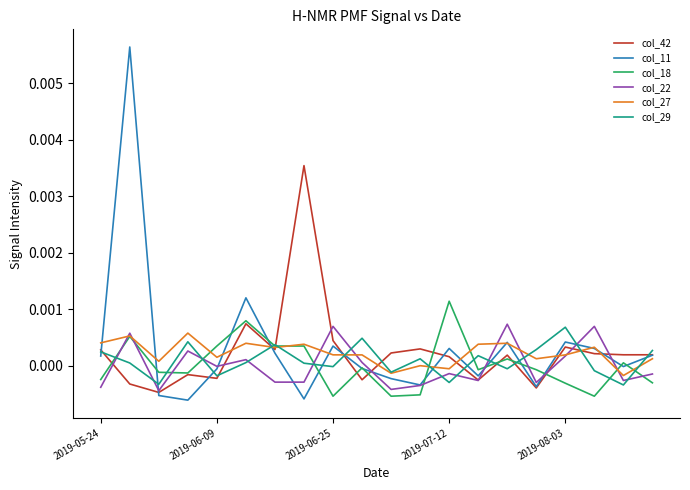

What are all the series names shown in the legend?

col_42, col_11, col_18, col_22, col_27, col_29